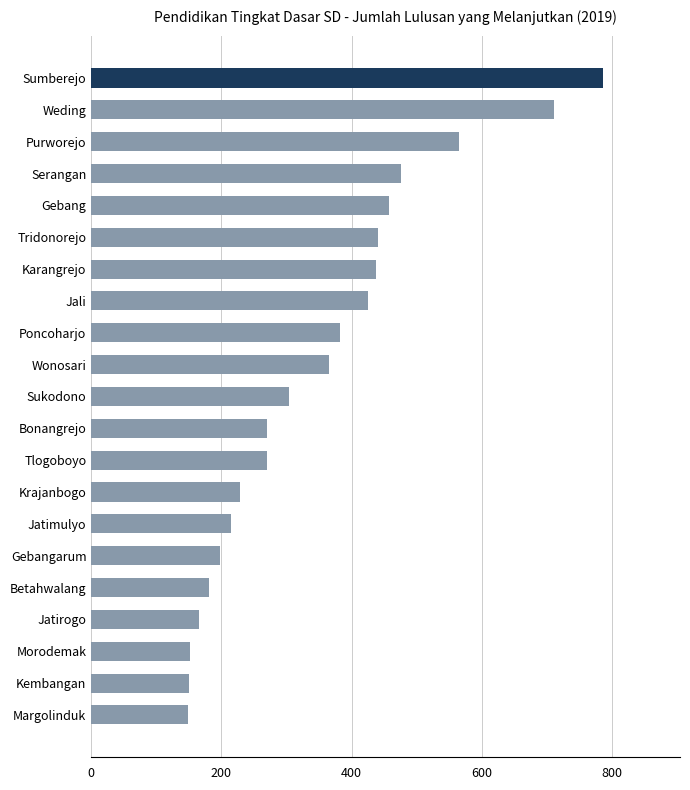

What is the sum of all values?

7329